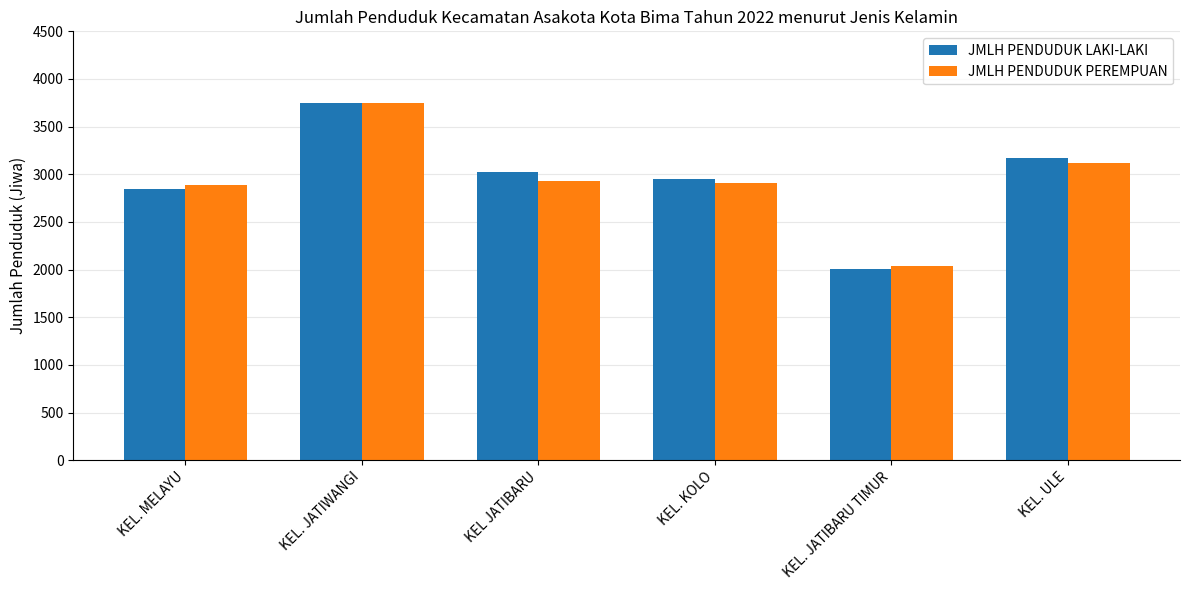

What is the minimum value for JMLH PENDUDUK PEREMPUAN?

2040